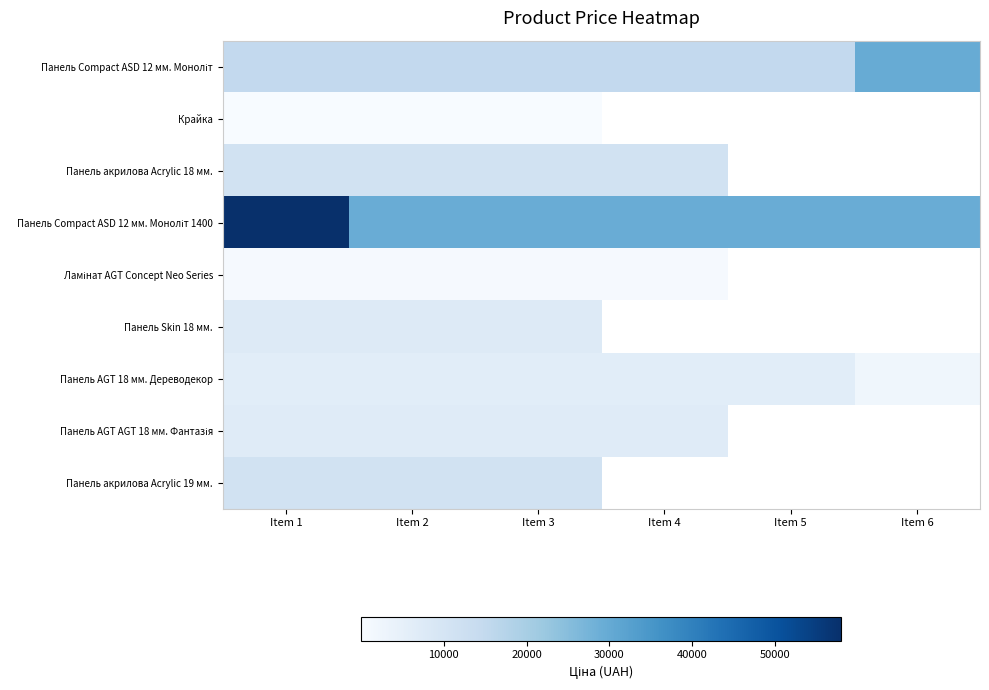

At how many categories does at least one series exceed 5912?

6